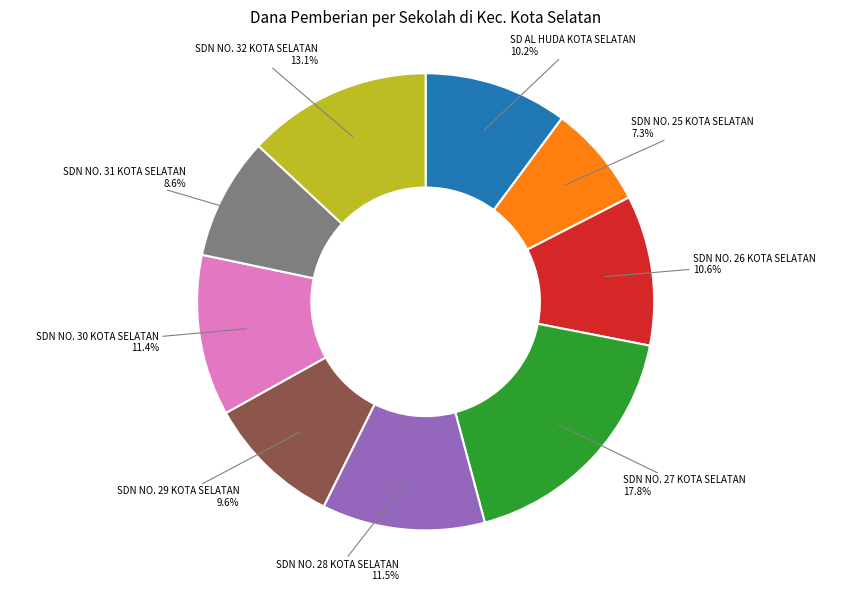

To the nearest percent, what portion does SDN NO. 25 KOTA SELATAN represent?

7%